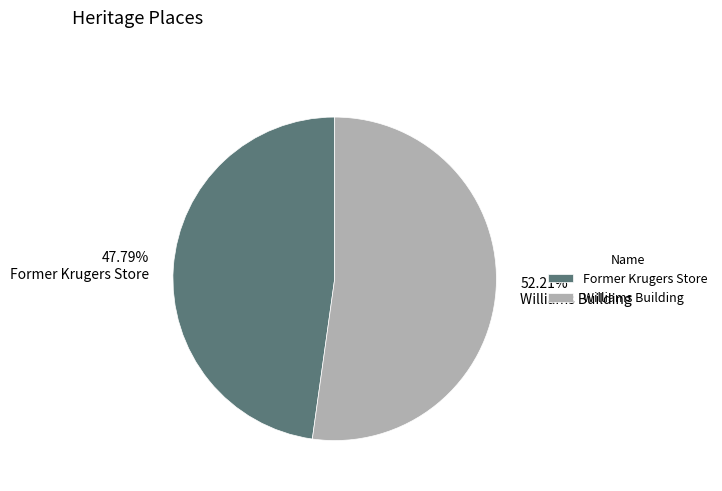

Which category has the smallest portion of the pie?

Former Krugers Store